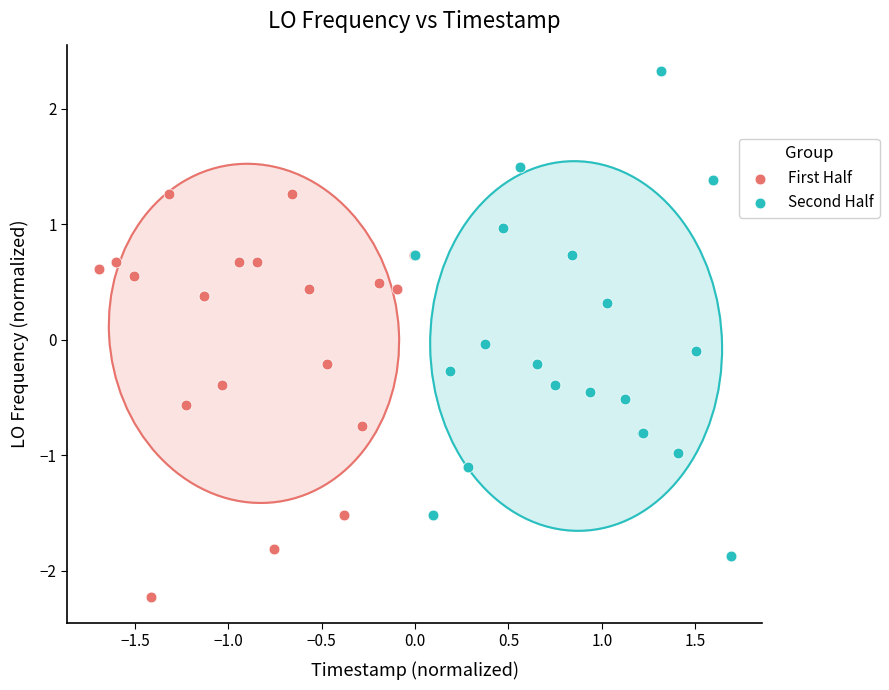

Which series reaches the maximum Y coordinate?

Second Half